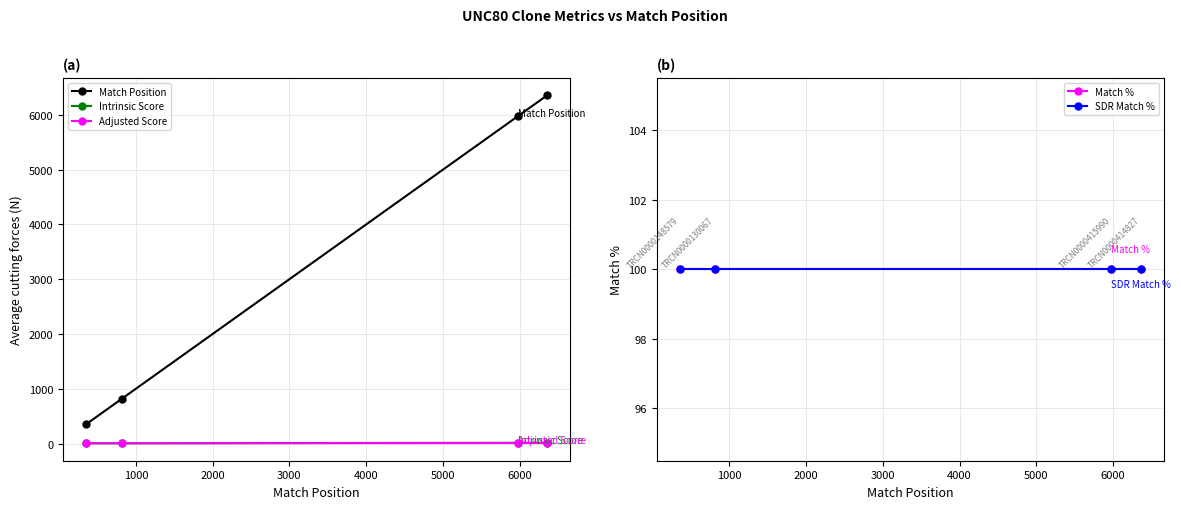

What is the greatest value displayed?

6361.0